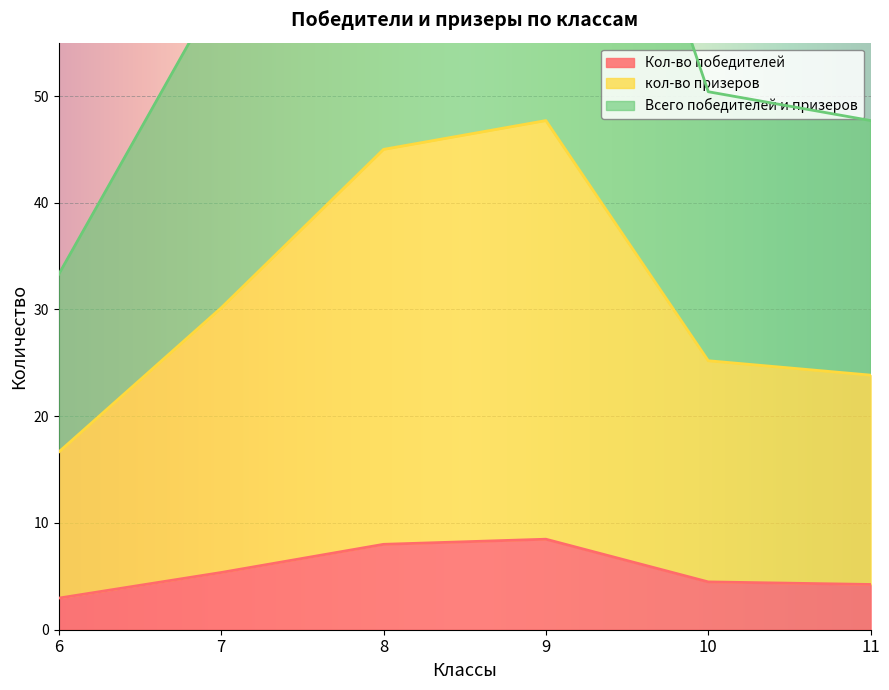

The Кол-во победителей series shows 8.0 at 8. True or false?

True